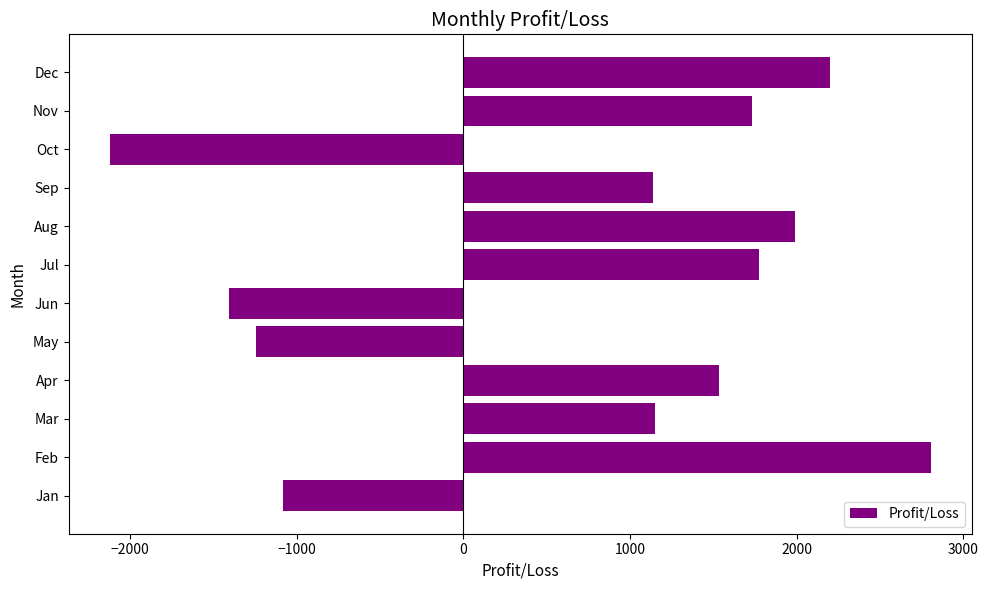

How many categories are shown in the chart?

12